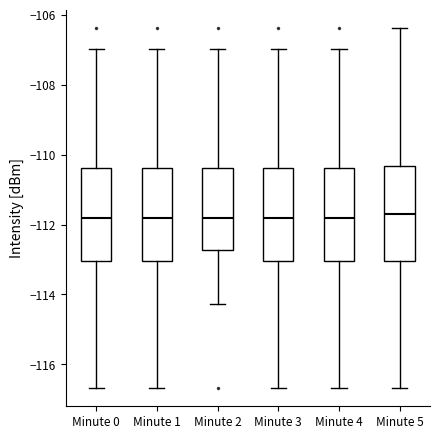

Reading left to right, transcribe this box plot: for each box, give where its median line is, the range the box spans, and where its two whiskers end, as read against the y-axis. The values are not printed on the chart, so give them approximately, as read against the axis.

Minute 0: median -111.8, box -113.0 to -110.4, whiskers -116.6 to -107.0
Minute 1: median -111.8, box -113.0 to -110.4, whiskers -116.6 to -107.0
Minute 2: median -111.8, box -112.8 to -110.4, whiskers -114.2 to -107.0
Minute 3: median -111.8, box -113.0 to -110.4, whiskers -116.6 to -107.0
Minute 4: median -111.8, box -113.0 to -110.4, whiskers -116.6 to -107.0
Minute 5: median -111.8, box -113.0 to -110.4, whiskers -116.6 to -106.4